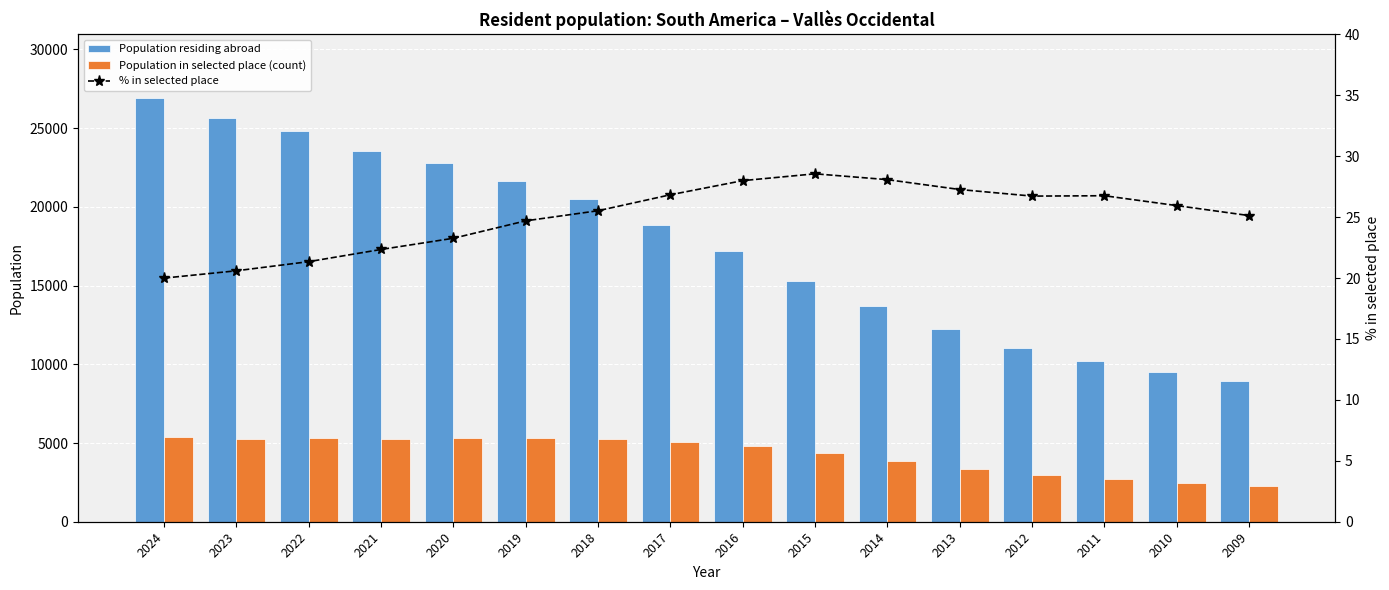

Which has a higher value, 2010 or 2016?

2016